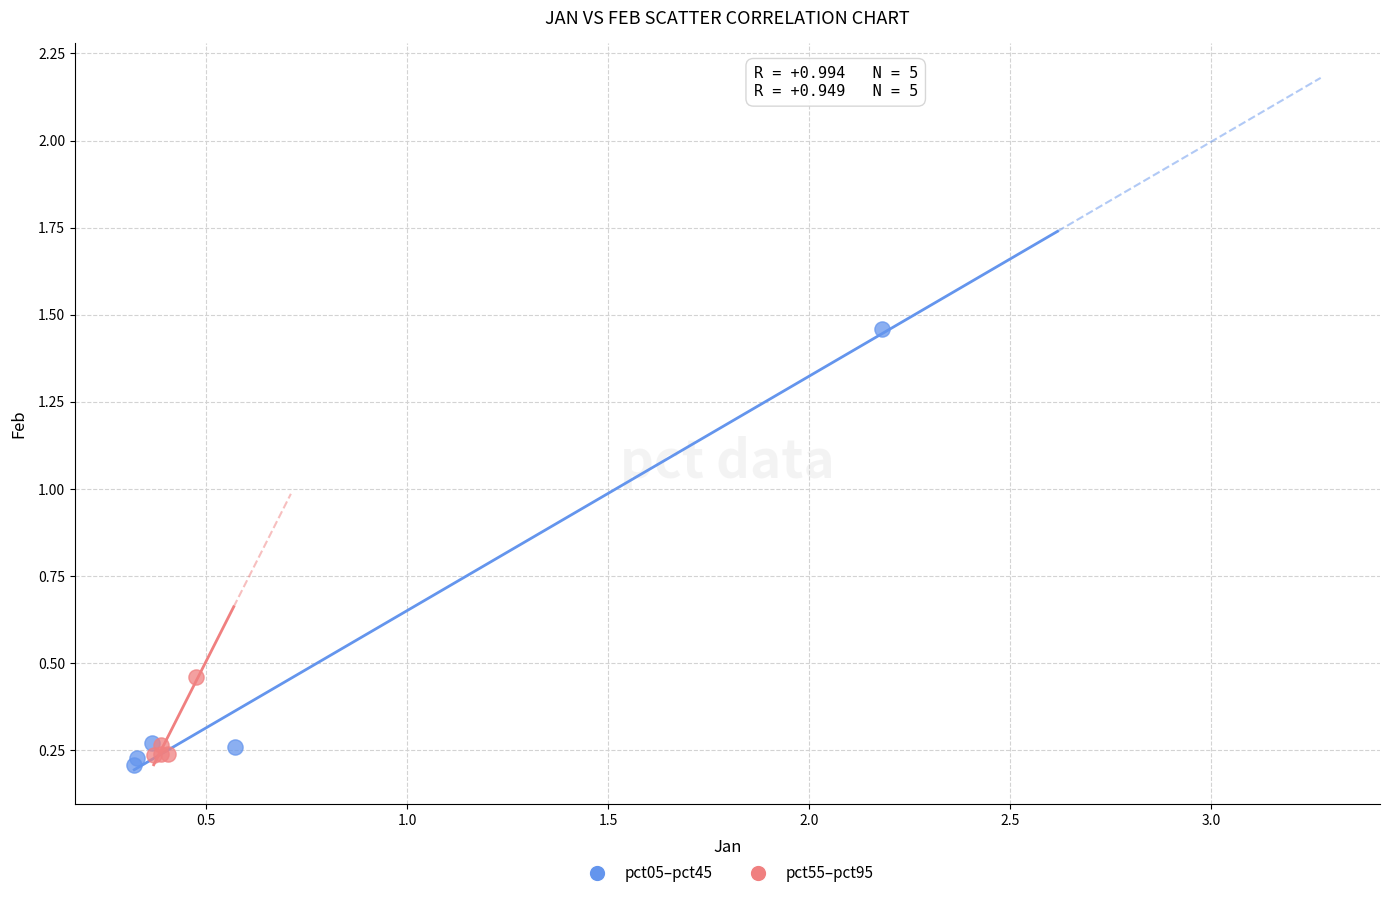

Which series contains the lowest Y value?

pct05–pct45